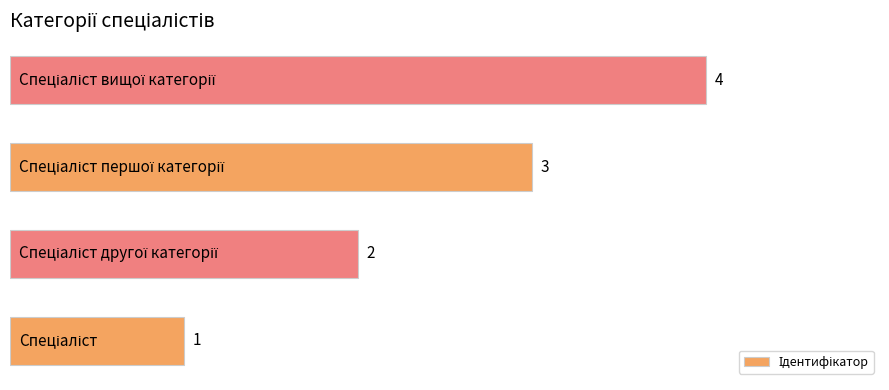

What is the difference between the maximum and minimum values?

3